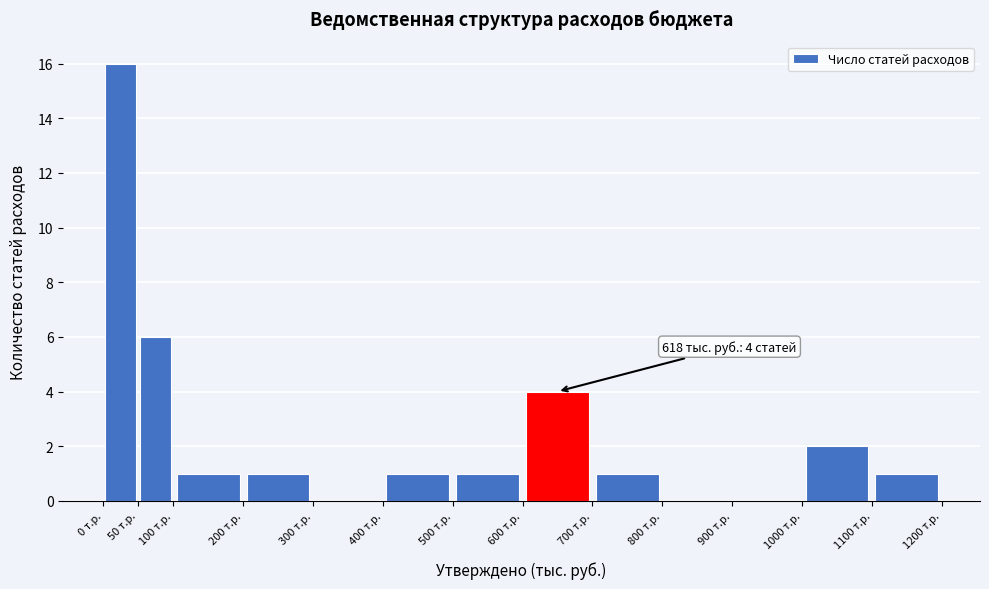

Over which range of the x-axis is the bar tallest?

0 to 50